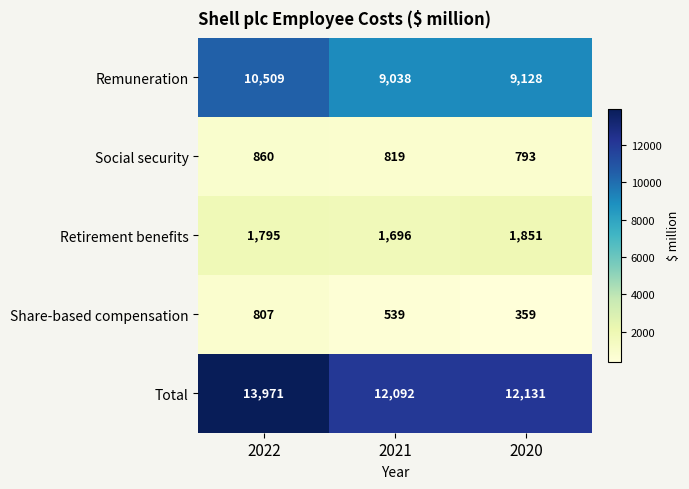

Between 2022 and 2021, which series saw the biggest shift?

Total